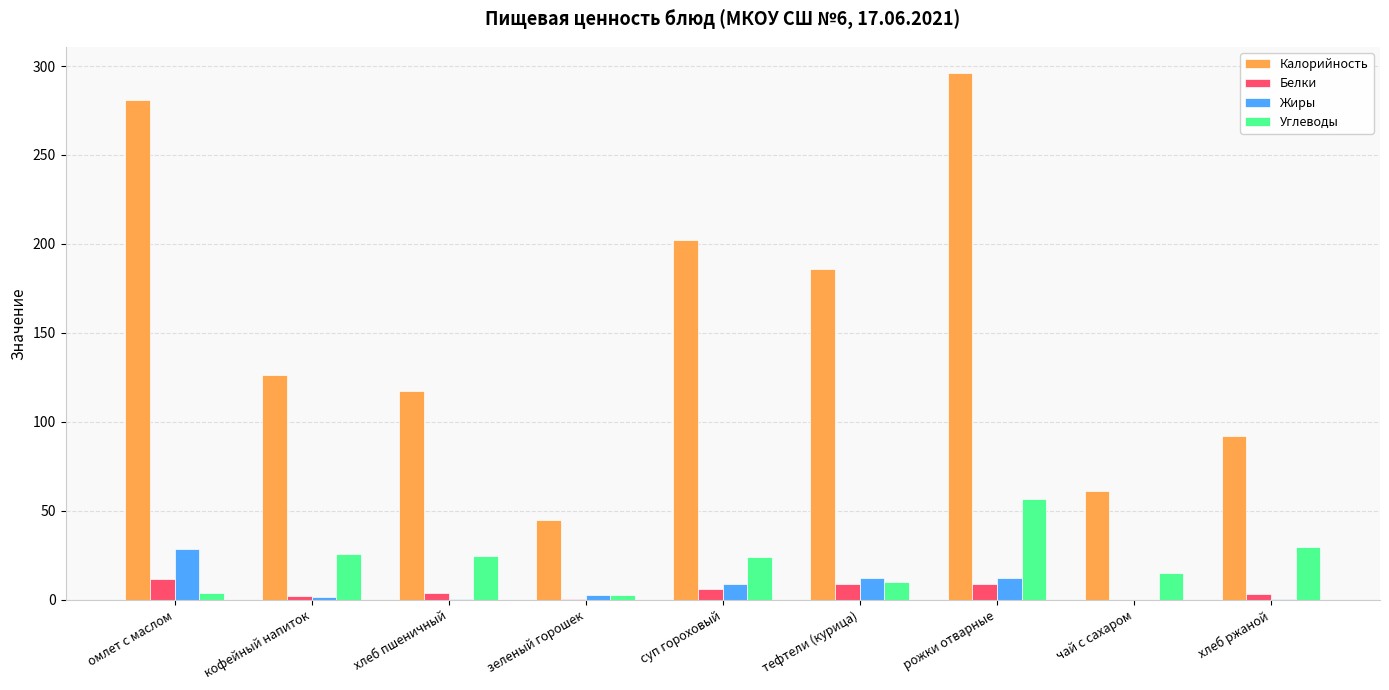

Which series changed the most between тефтели (курица) and хлеб ржаной?

Калорийность